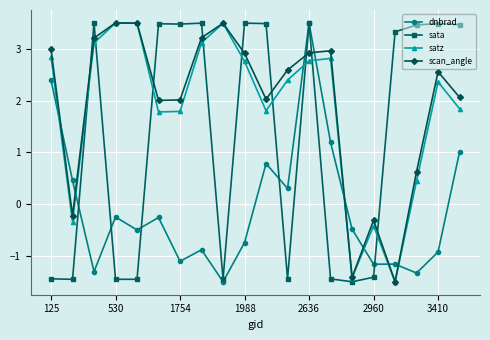

True or false: sata and satz intersect in this chart.

True